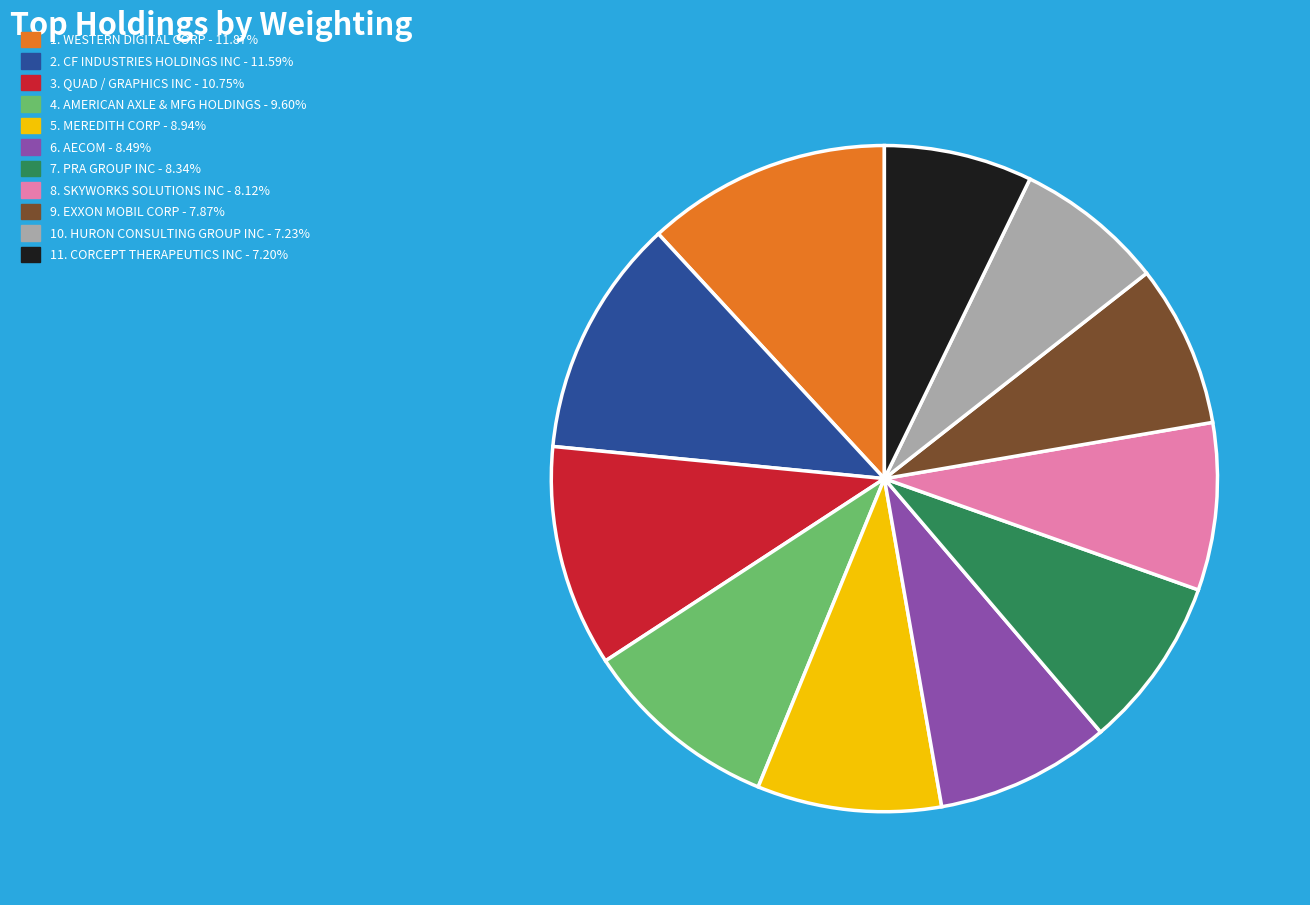

Is there a majority slice in this chart?

No